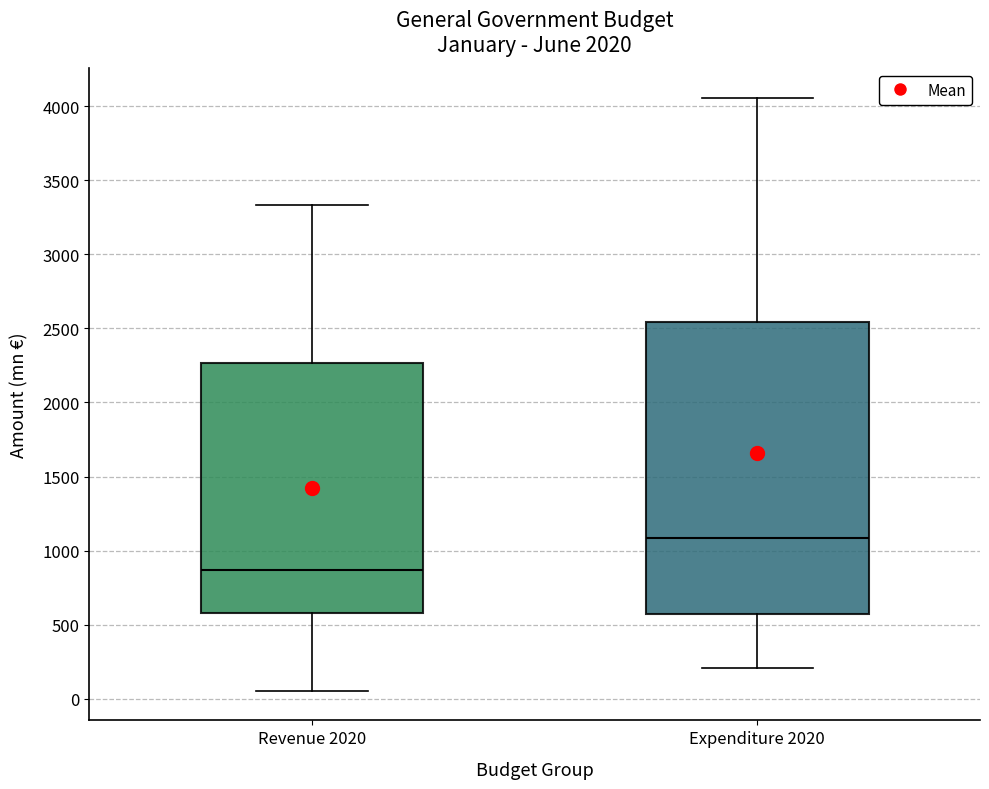

Reading left to right, read every box against the y-axis: the position of its median line, the range the box covers, and the ends of its whiskers. The values are not printed on the chart, so give them approximately, as read against the axis.

Revenue 2020: median 850, box 600 to 2250, whiskers 50 to 3350
Expenditure 2020: median 1100, box 550 to 2550, whiskers 200 to 4050